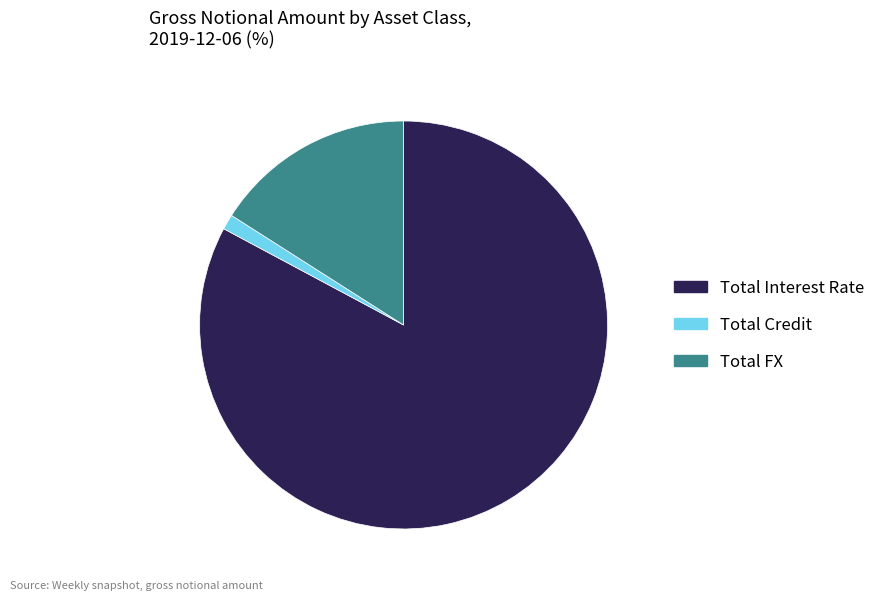

Which slice is the smallest?

Total Credit